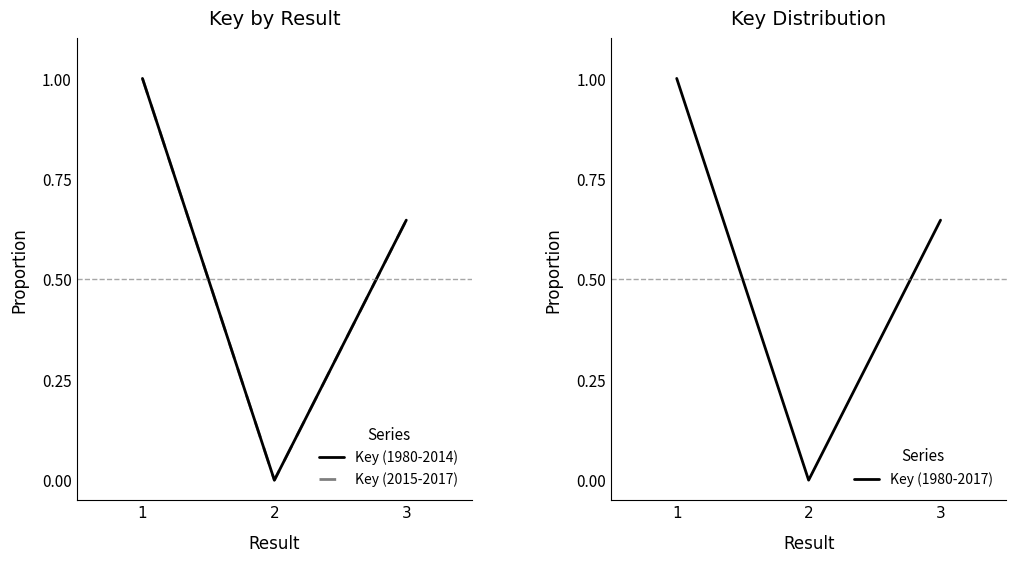

Reading left to right, what are all the values shown in this chart?

Key (1980-2014): 1=1.0	2=0.0	3=0.6
Key (2015-2017): 1=1.0	2=0.0	3=0.6
Key (1980-2017): 1=1.0	2=0.0	3=0.6